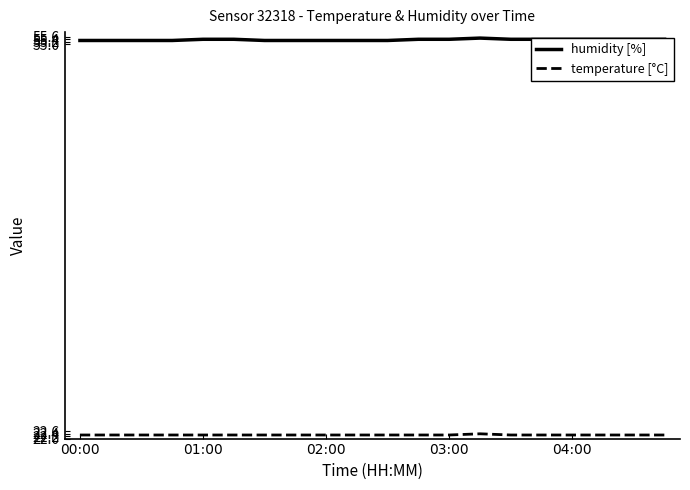

True or false: humidity [%] and temperature [°C] intersect in this chart.

False